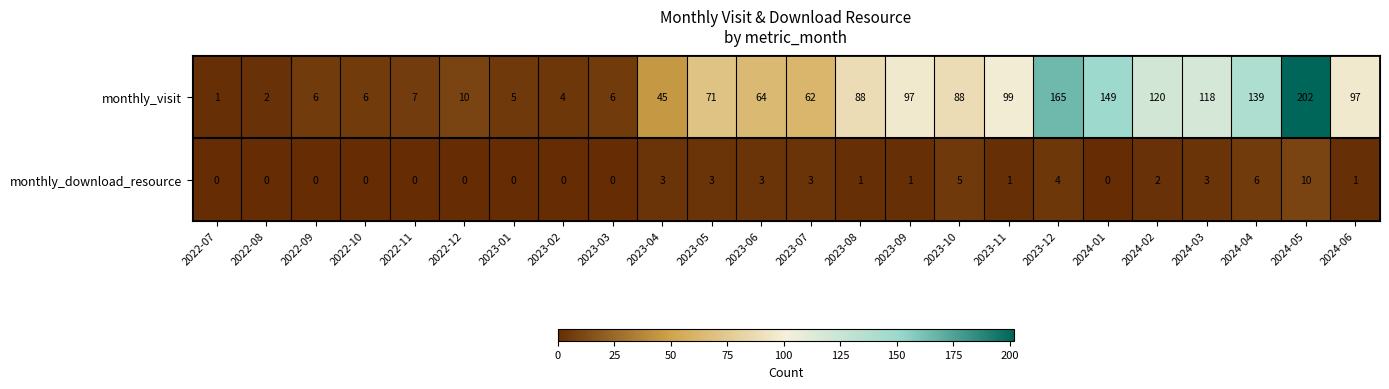

How many values in monthly_download_resource are above zero?

14